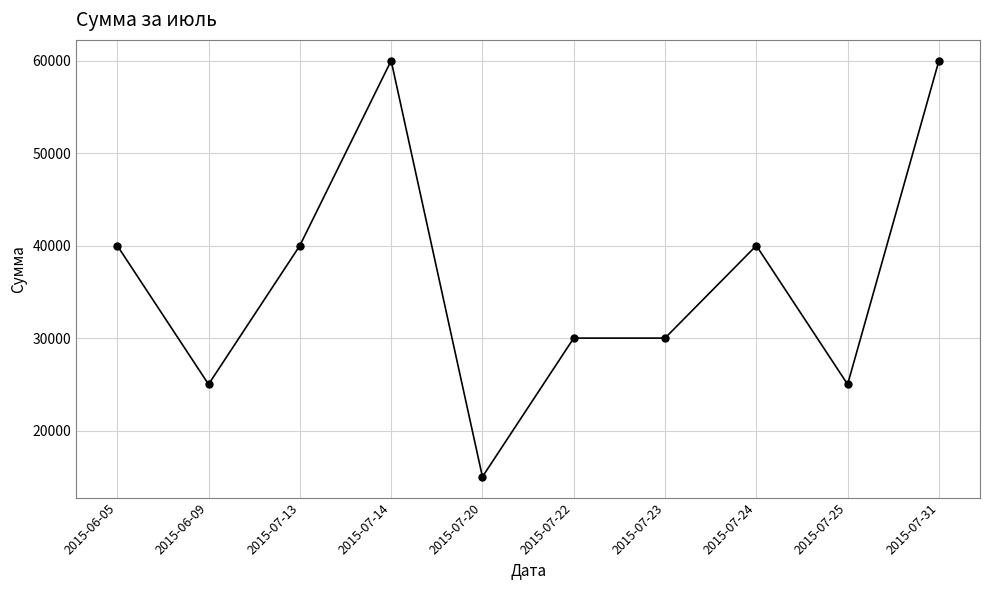

What is the label of the 9th point from the left?

2015-07-25